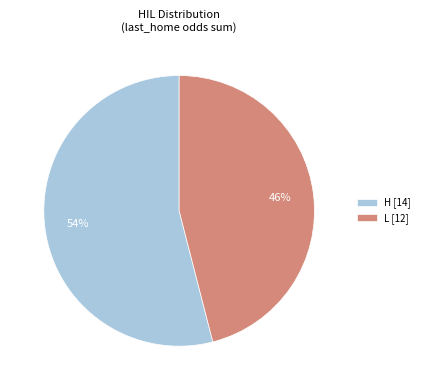

How many segments does this pie chart have?

2